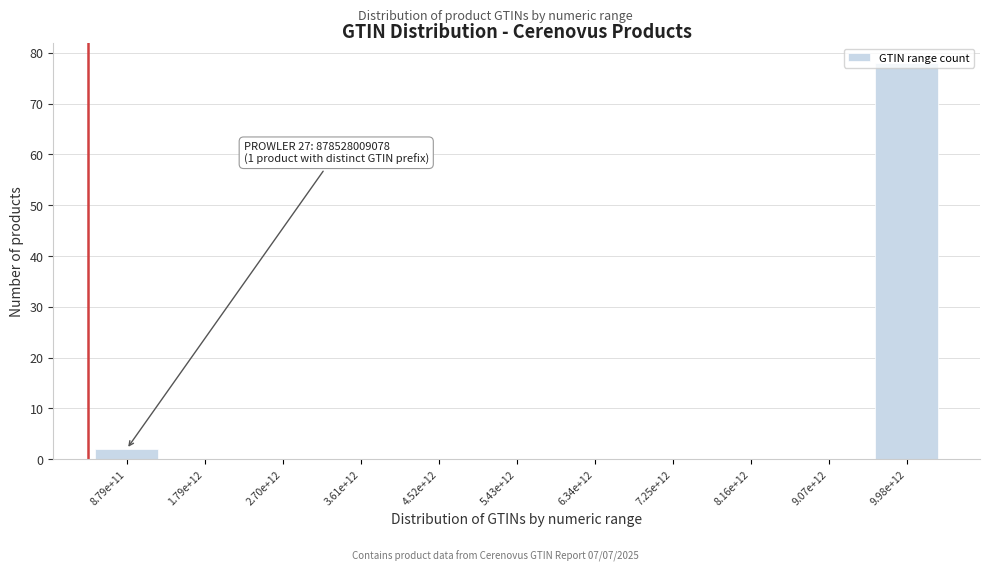

Which has a higher value, 8.79e+11 or 3.61e+12?

8.79e+11